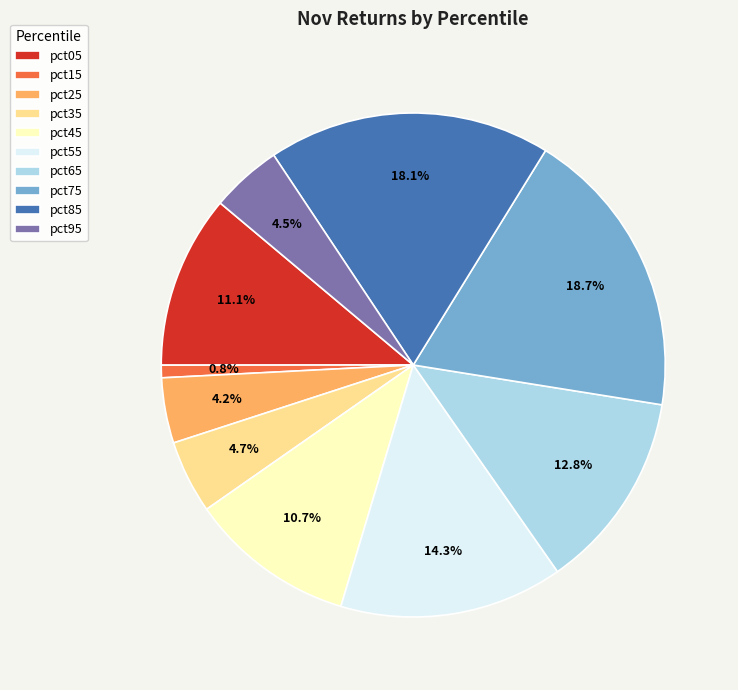

What percentage is the pct55 slice, to the nearest percent?

14%